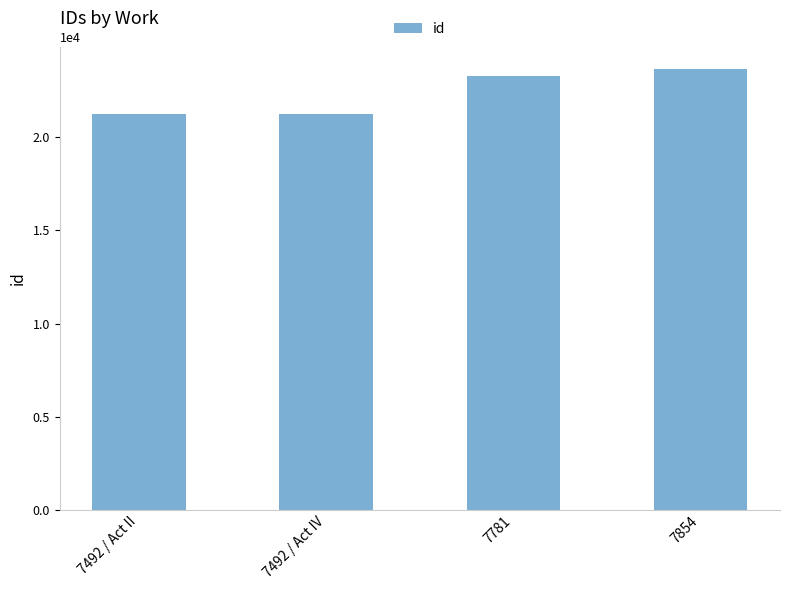

True or false: the data shows 23311 at 7781.

True